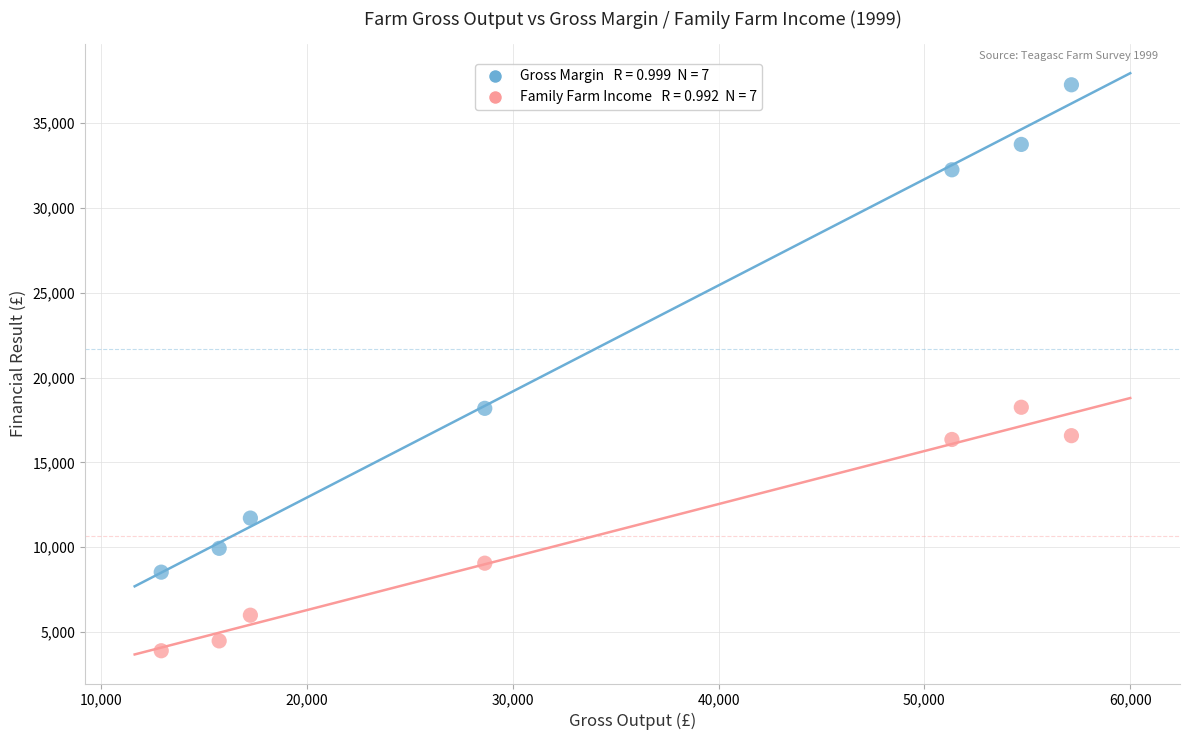

Across all data points, what is the range of X values (max minus min)?

44241